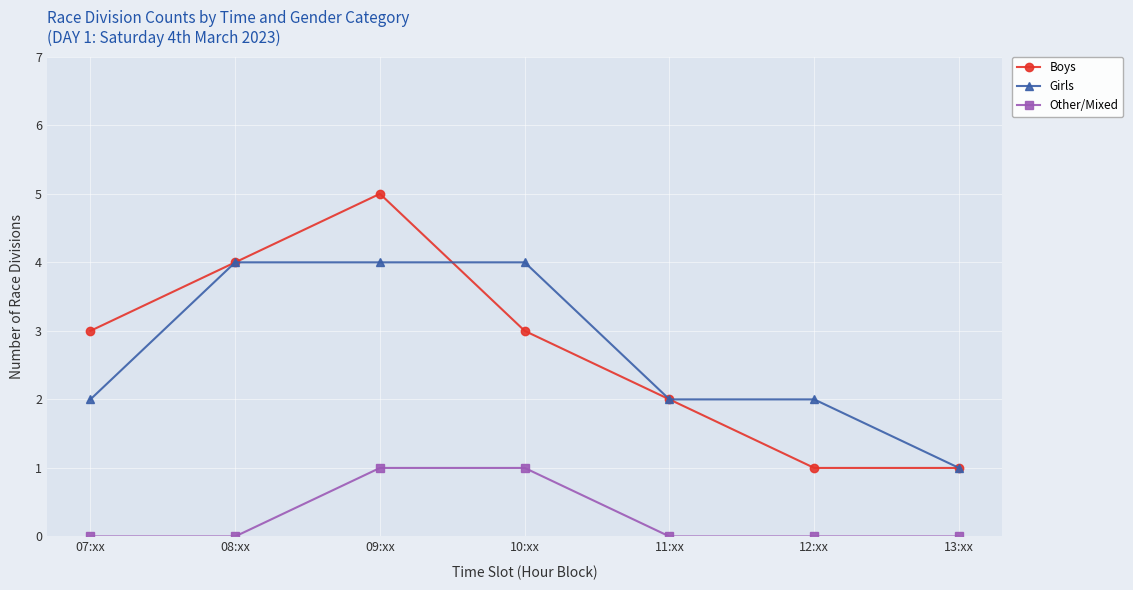

Is the value of Boys at 13:xx greater than the value of Girls at 09:xx?

No